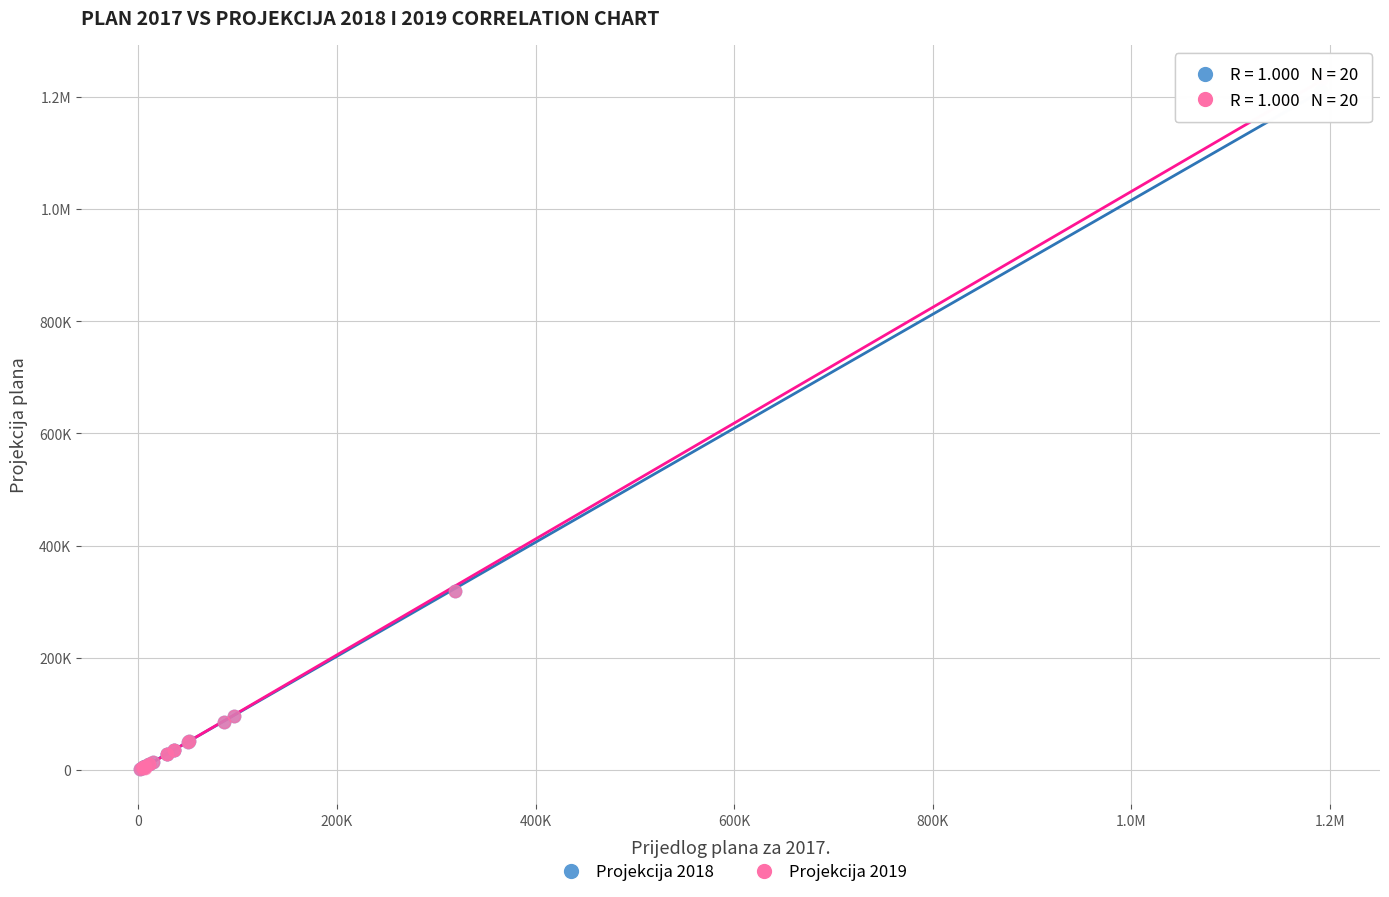

What are all the series names shown in the legend?

Projekcija 2018, Projekcija 2019